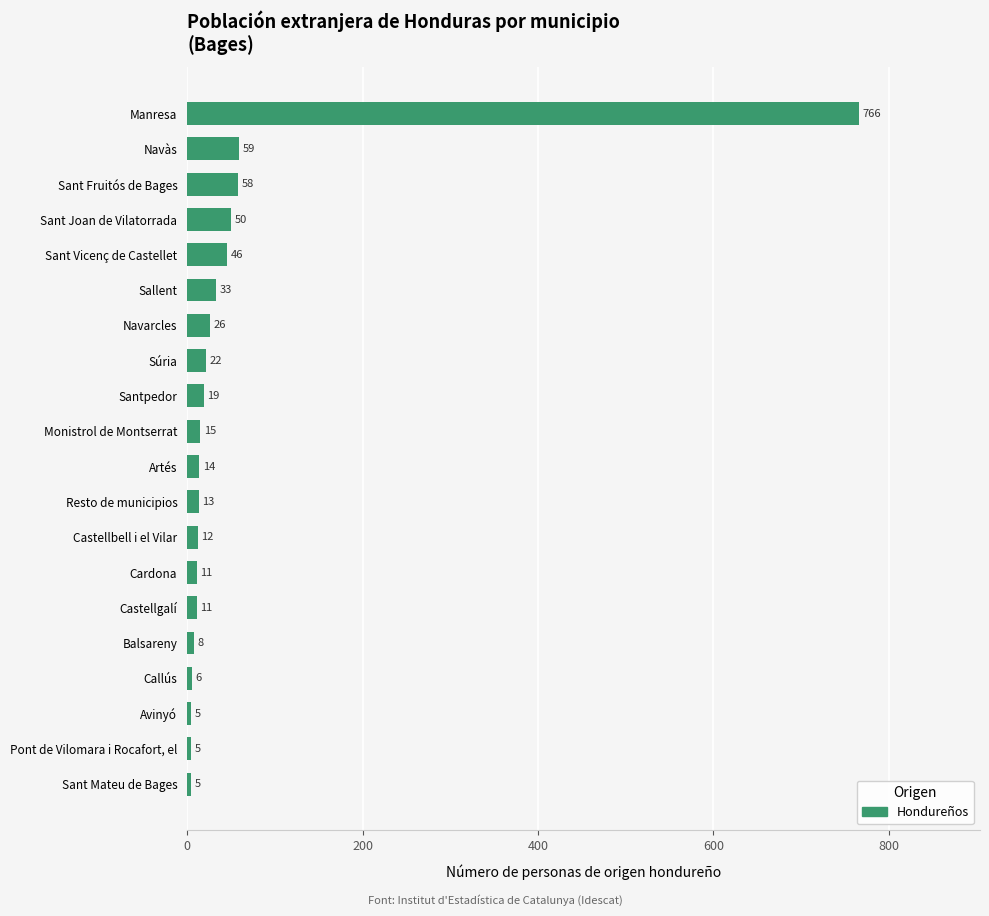

Where is the data nearest to the value 385?

Navàs